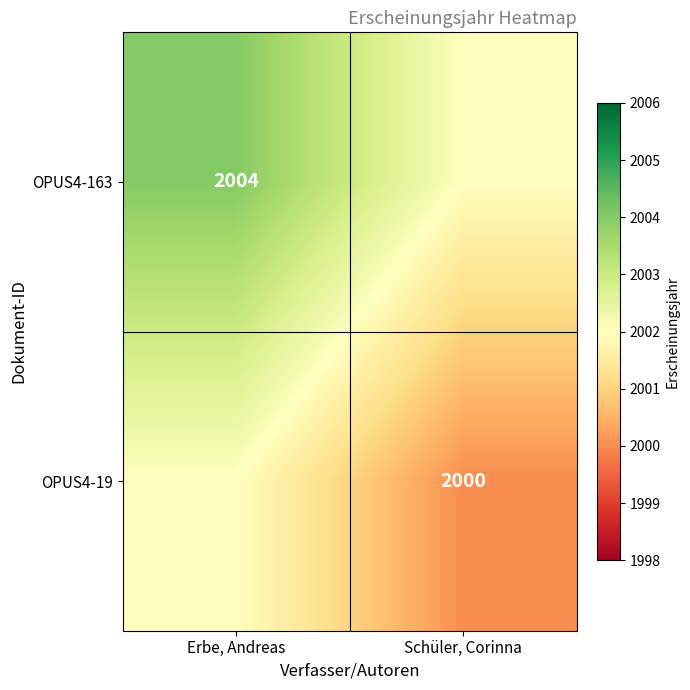

True or false: OPUS4-163 has a value of 2004 at Erbe, Andreas.

True